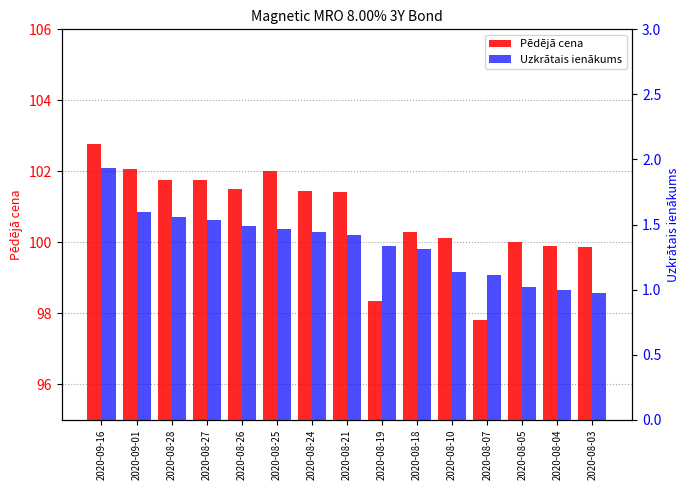

What is the value of the Pēdējā cena bar at the 13th from the left?

100.0